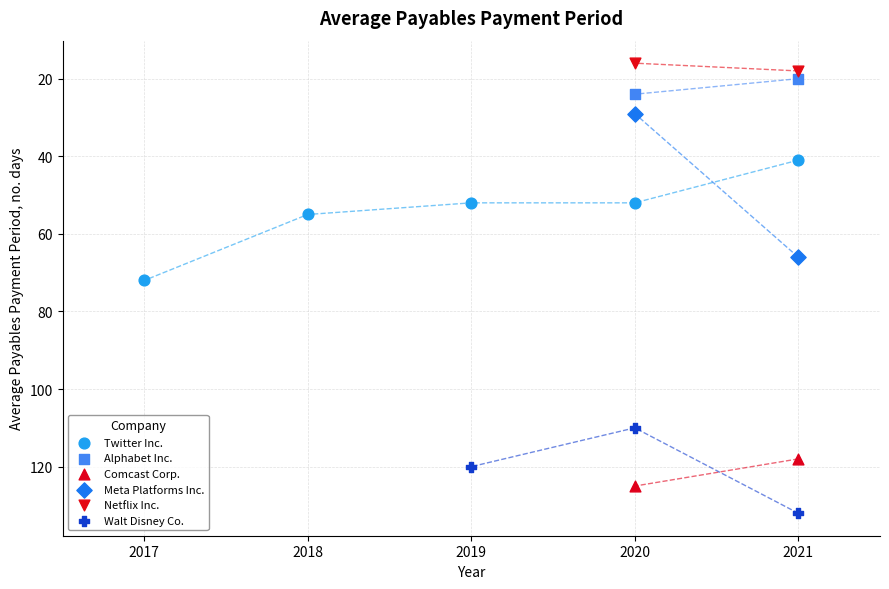

What are all the series names shown in the legend?

Twitter Inc., Alphabet Inc., Comcast Corp., Meta Platforms Inc., Netflix Inc., Walt Disney Co.